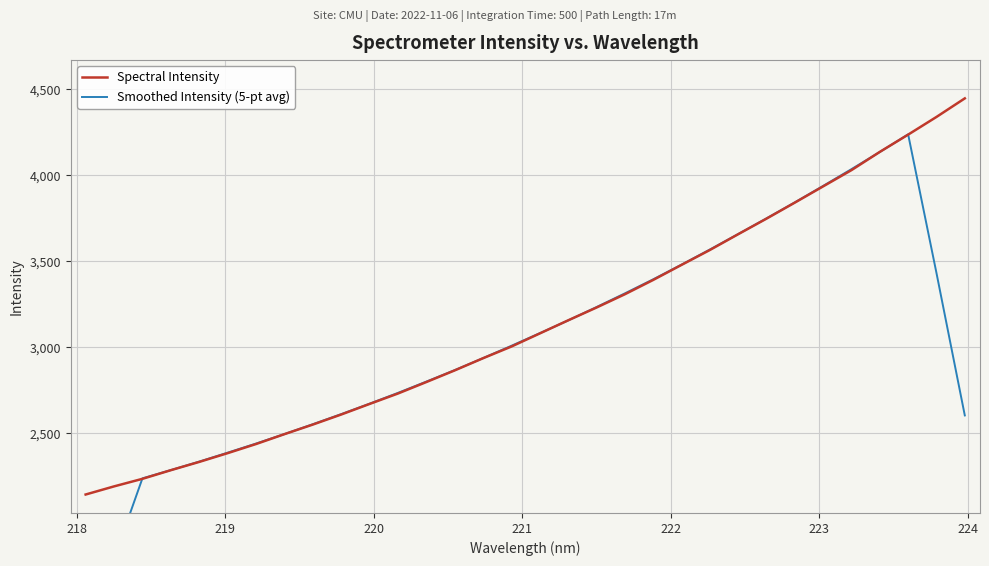

Reading left to right, list all the values displayed in this chart.

Spectral Intensity: 2145.1	2192.3	2236.3	2286.4	2334.5	2385.4	2438.4	2495.8	2551.4	2609.9	2671.3	2731.9	2798.5	2866.2	2937.0	3004.9	3081.0	3157.1	3231.5	3308.7	3392.0	3479.4	3566.1	3657.8	3748.4	3841.6	3936.1	4030.5	4136.5	4236.8	4339.5	4447.4
Smoothed Intensity (5-pt avg): 1314.7	1772.0	2238.9	2287.0	2336.2	2388.1	2441.1	2496.2	2553.4	2612.0	2672.6	2735.6	2801.0	2867.7	2937.5	3009.2	3082.3	3156.6	3234.1	3313.7	3395.5	3480.8	3568.7	3658.7	3750.0	3842.9	3938.6	4036.3	4135.9	4238.1	3432.0	2604.8